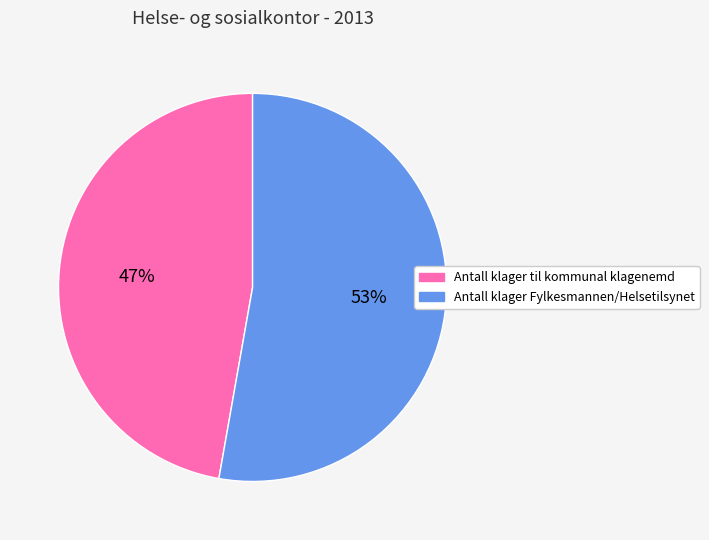

Is it true that Antall klager til kommunal klagenemd is 47% of the pie?

True